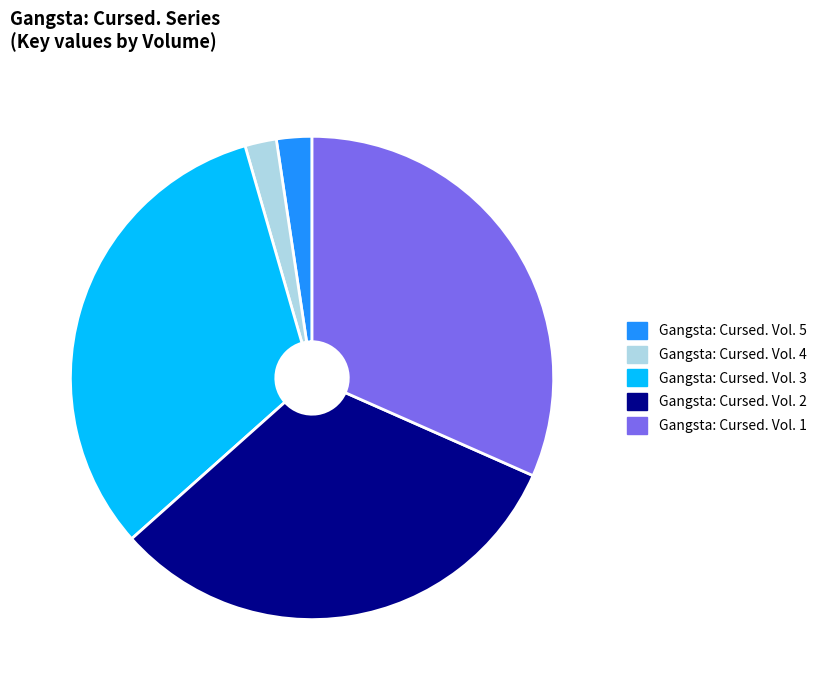

Is it true that Gangsta: Cursed. Vol. 5 is 2% of the pie?

True